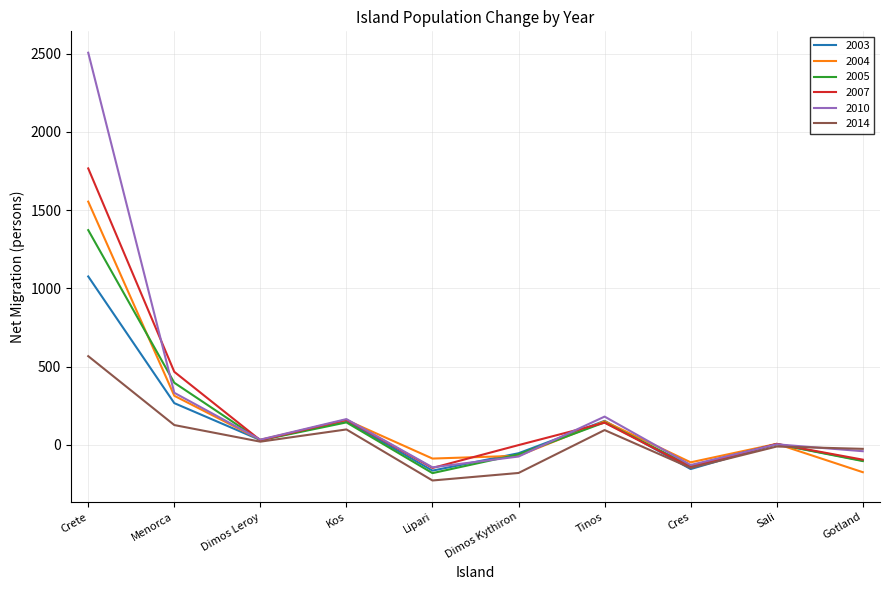

At which label does 2004 first exceed 33?

Crete